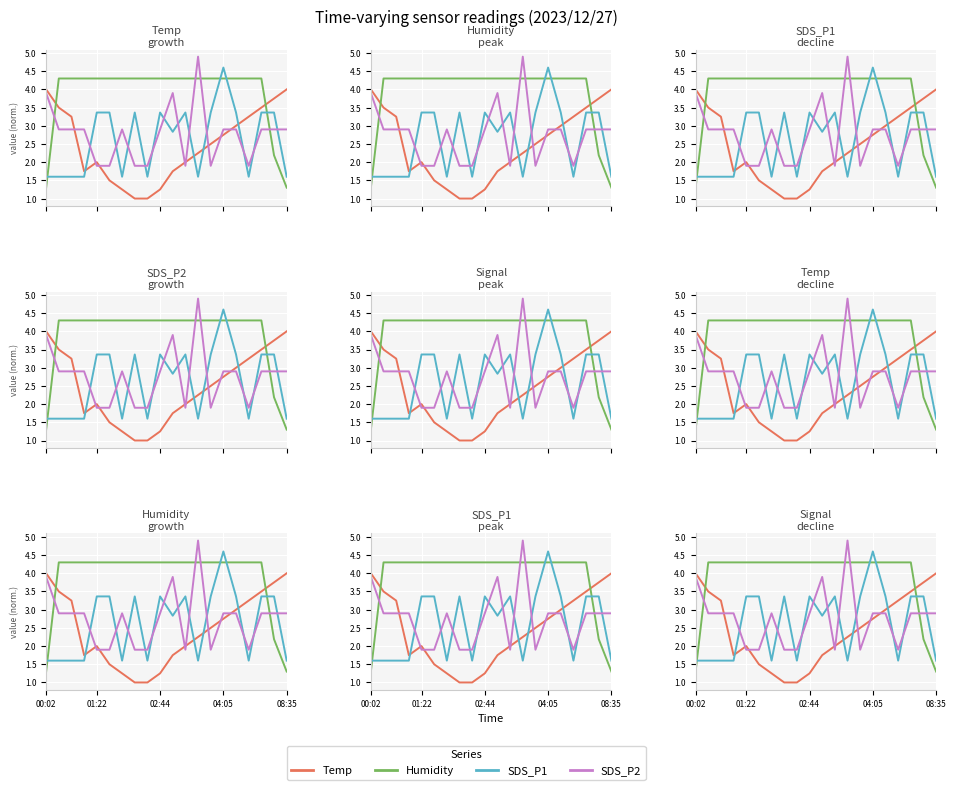

What is the difference between the maximum and minimum values in the Humidity series?

3.0